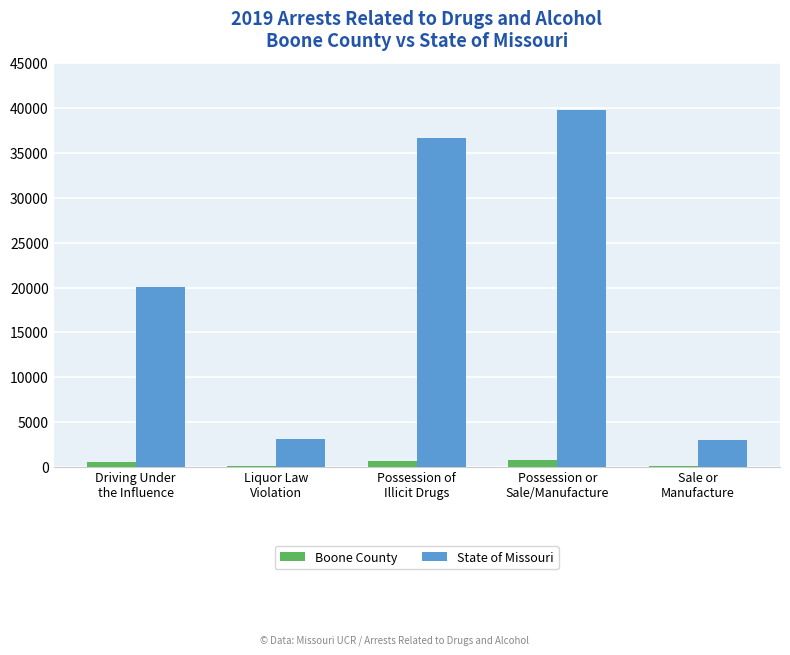

What is the greatest value displayed?

39749